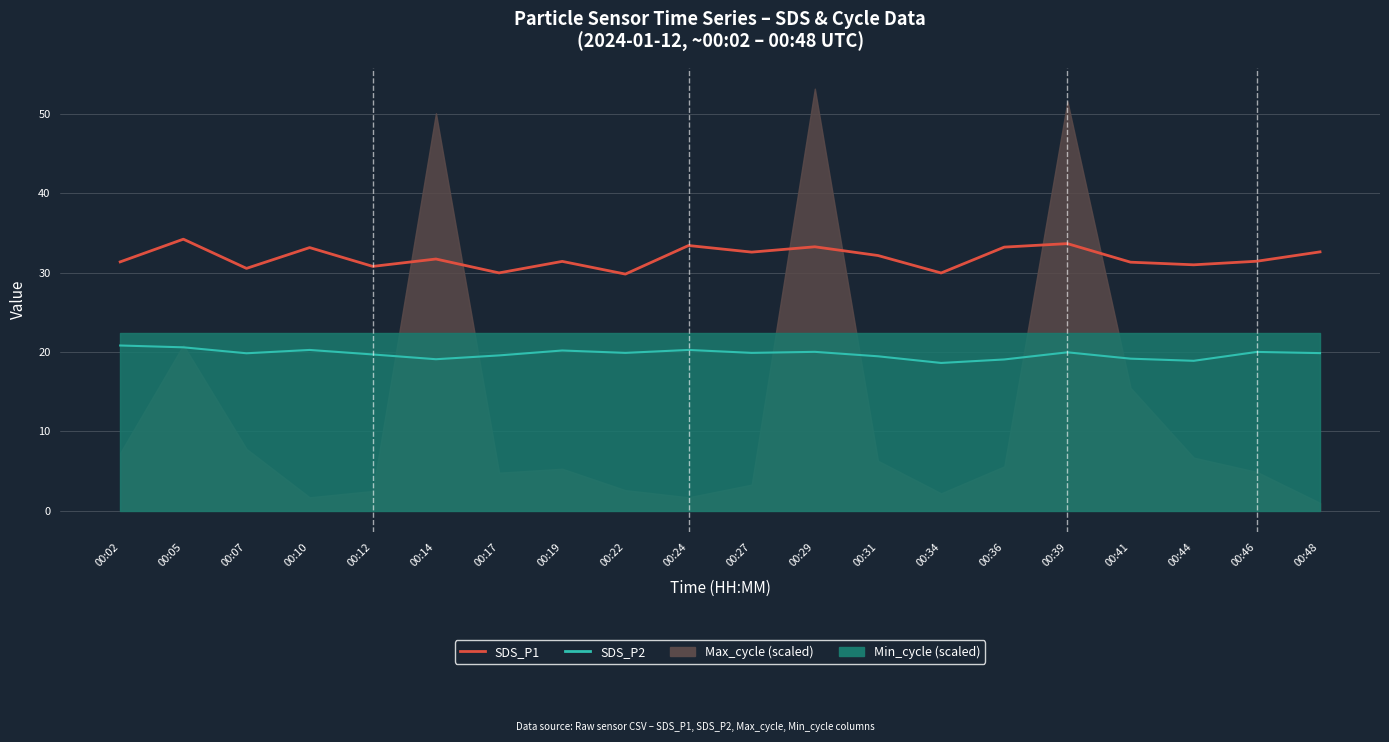

Reading left to right, list all the values displayed in this chart.

SDS_P1: 31.4	34.2	30.6	33.2	30.8	31.7	30.0	31.4	29.8	33.4	32.6	33.3	32.2	30.0	33.2	33.7	31.3	31.0	31.4	32.6
SDS_P2: 20.8	20.6	19.9	20.3	19.7	19.1	19.6	20.2	19.9	20.3	19.9	20.0	19.5	18.6	19.1	20.0	19.2	18.9	20.0	19.9